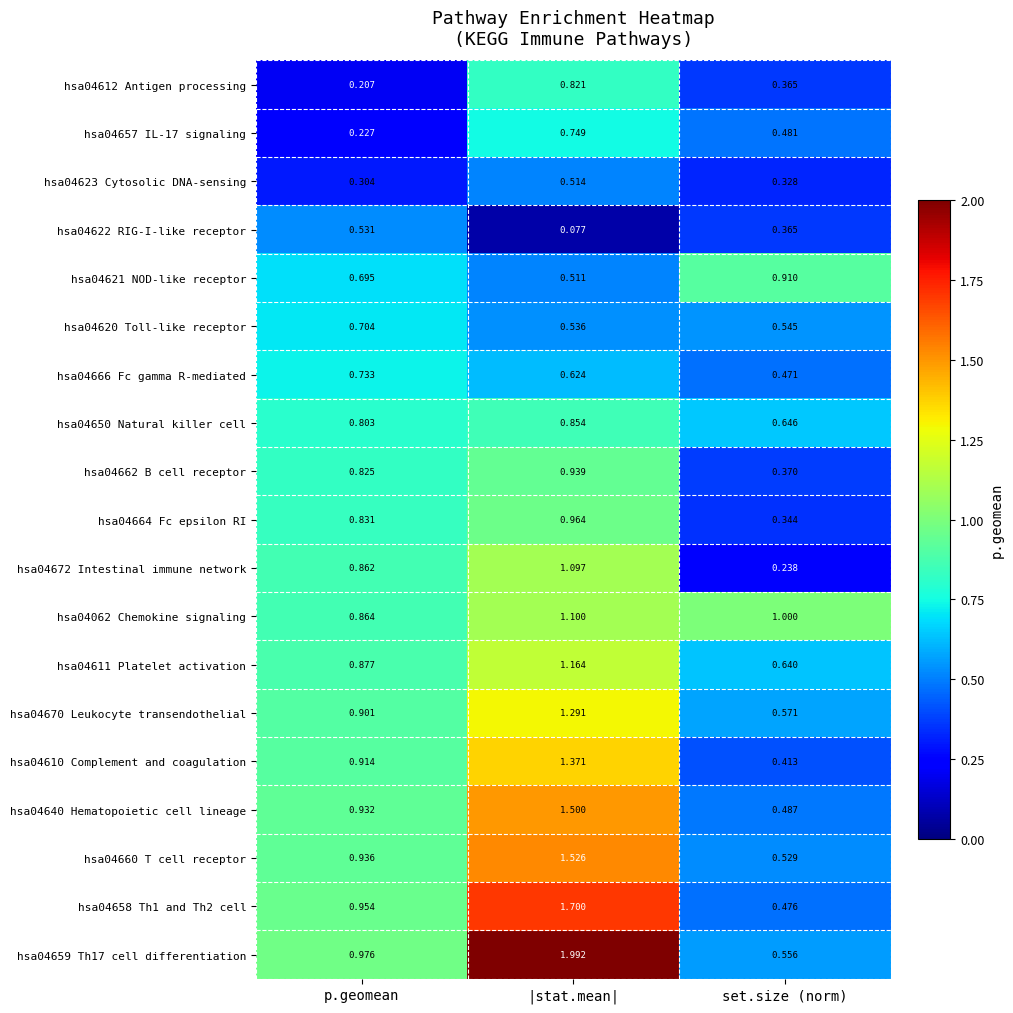

Rank the categories by hsa04610 Complement and coagulation value from highest to lowest.

|stat.mean|, p.geomean, set.size (norm)